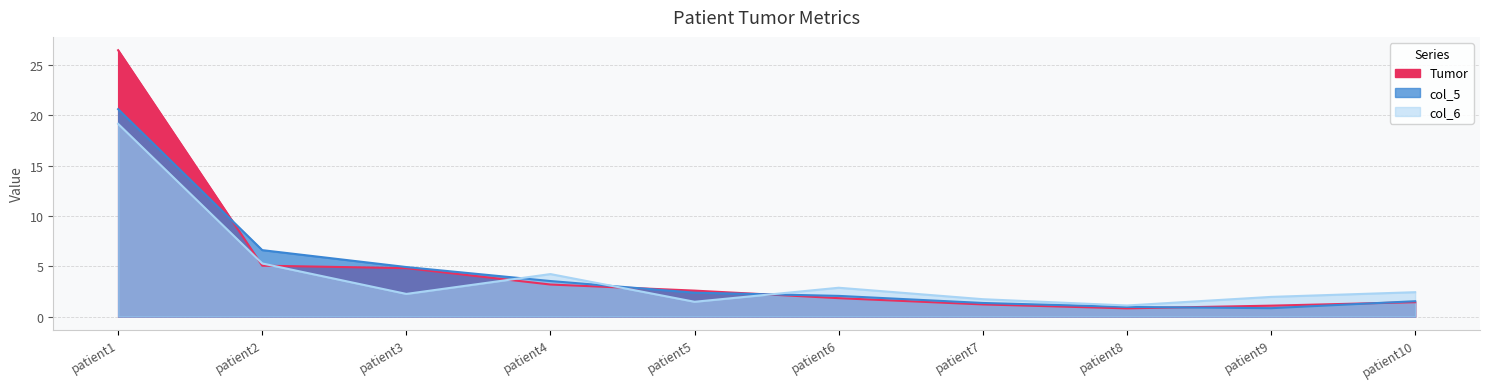

True or false: Tumor has more than 1 points higher than both neighbors.

False